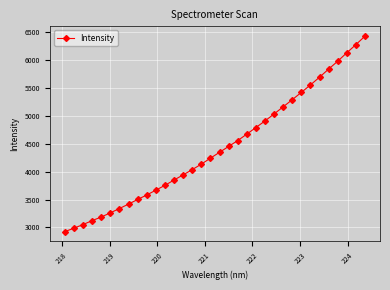

True or false: the data has more than 2 interior local peaks.

False